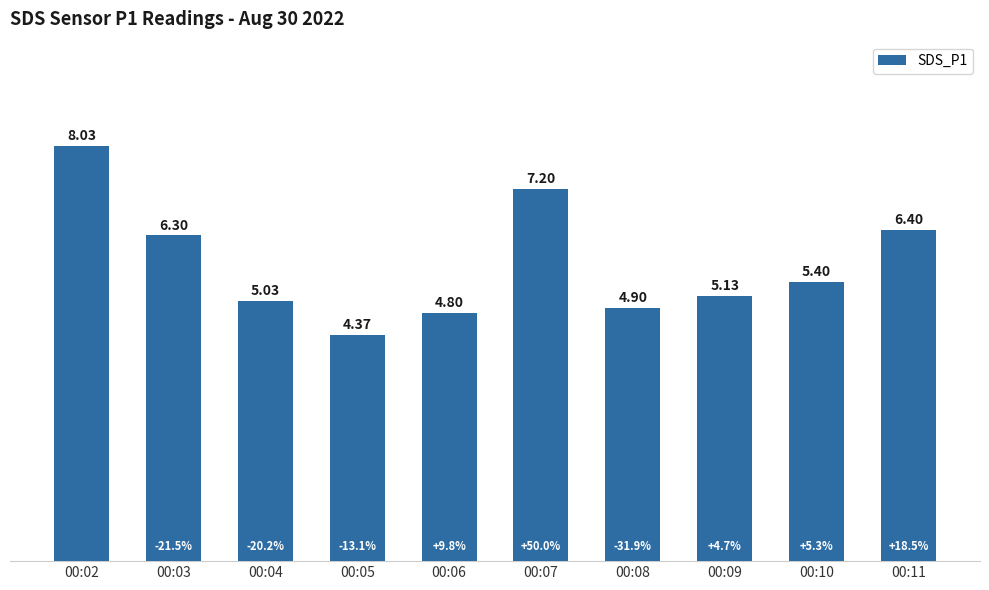

The chart shows a value of 4.9 at 00:08. True or false?

True